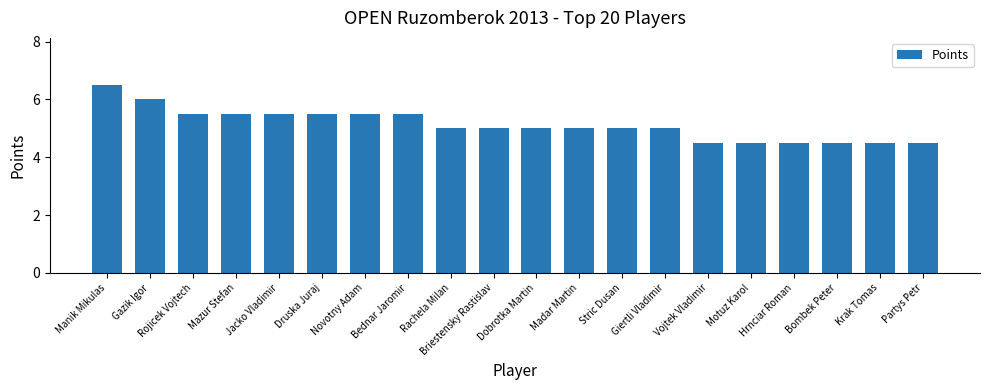

Are the bars horizontal?

No